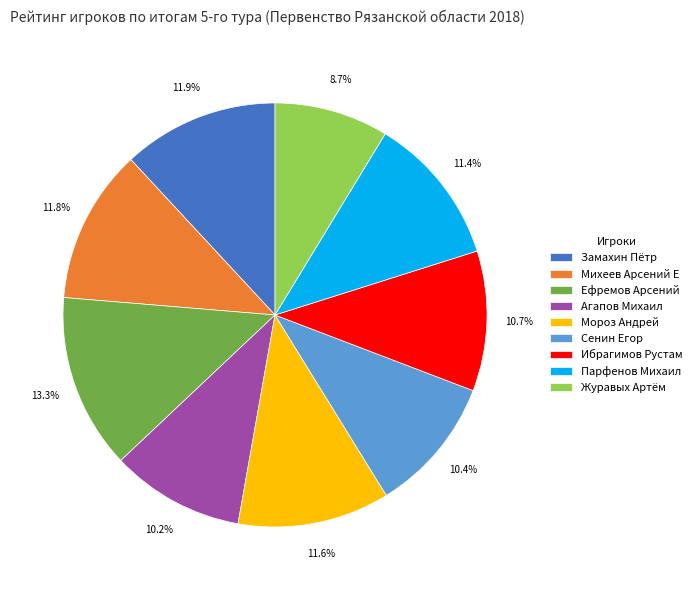

Count the number of slices in the pie.

9